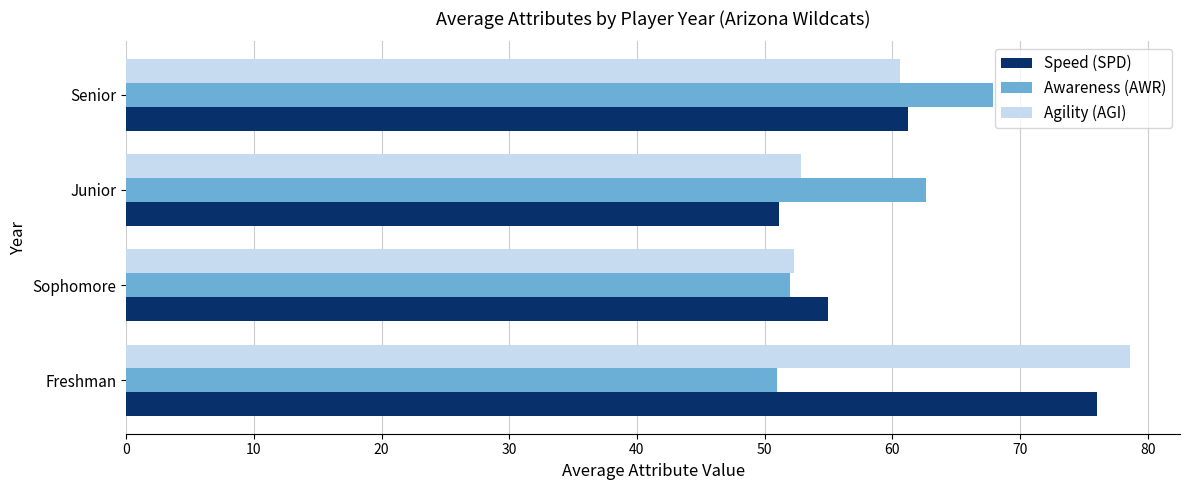

The Agility (AGI) series shows 76.6 at Sophomore. True or false?

False